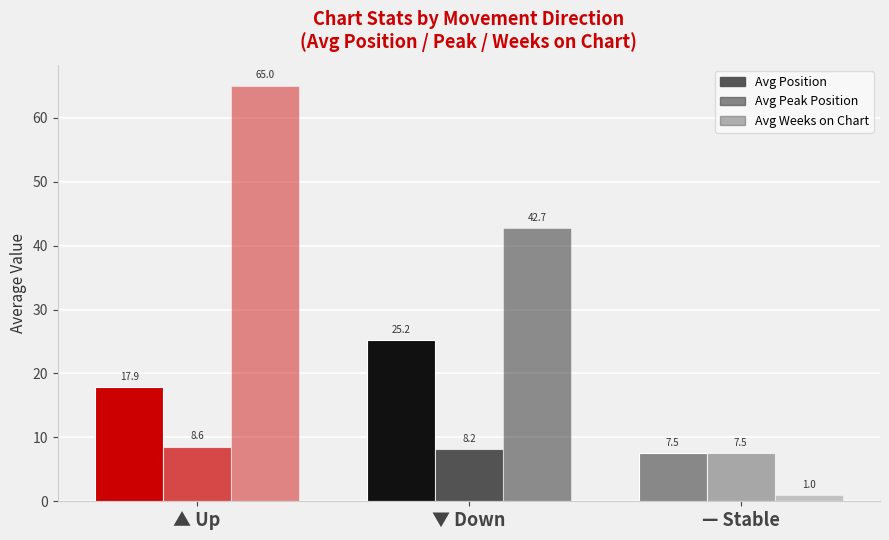

What is the lowest value of the Avg Peak Position series?

7.5